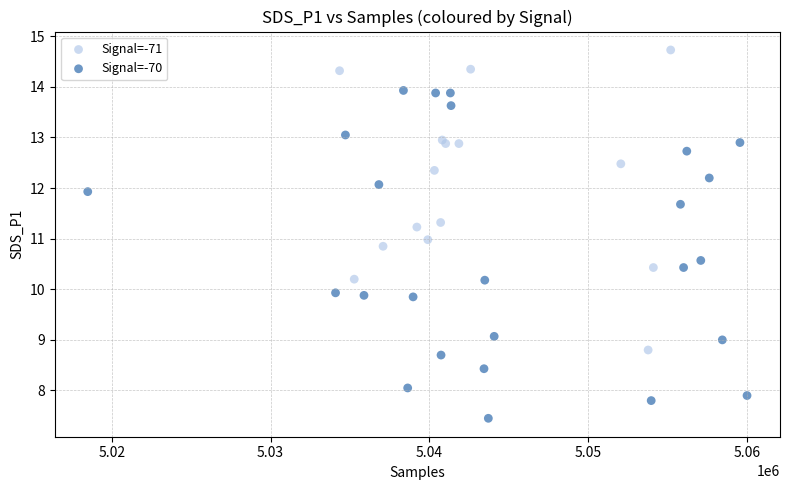

Which series contains the lowest Y value?

Signal=-70